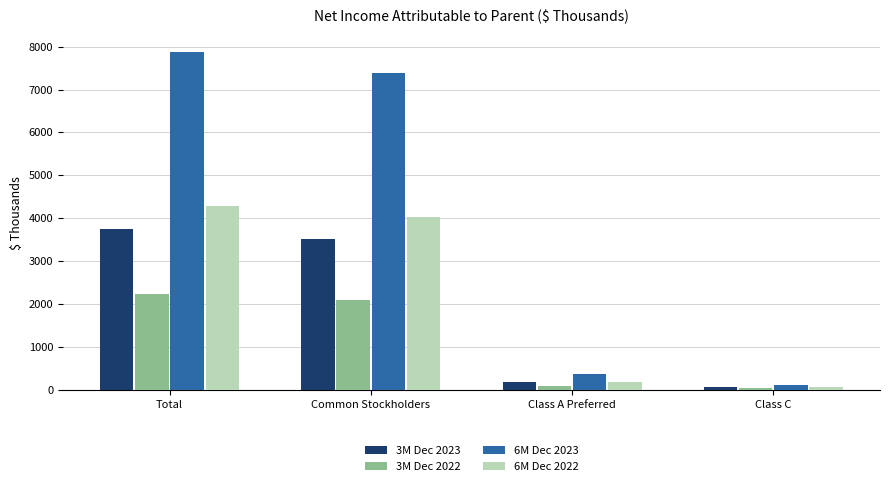

True or false: 3M Dec 2022 has a value of 2232 at Total.

True